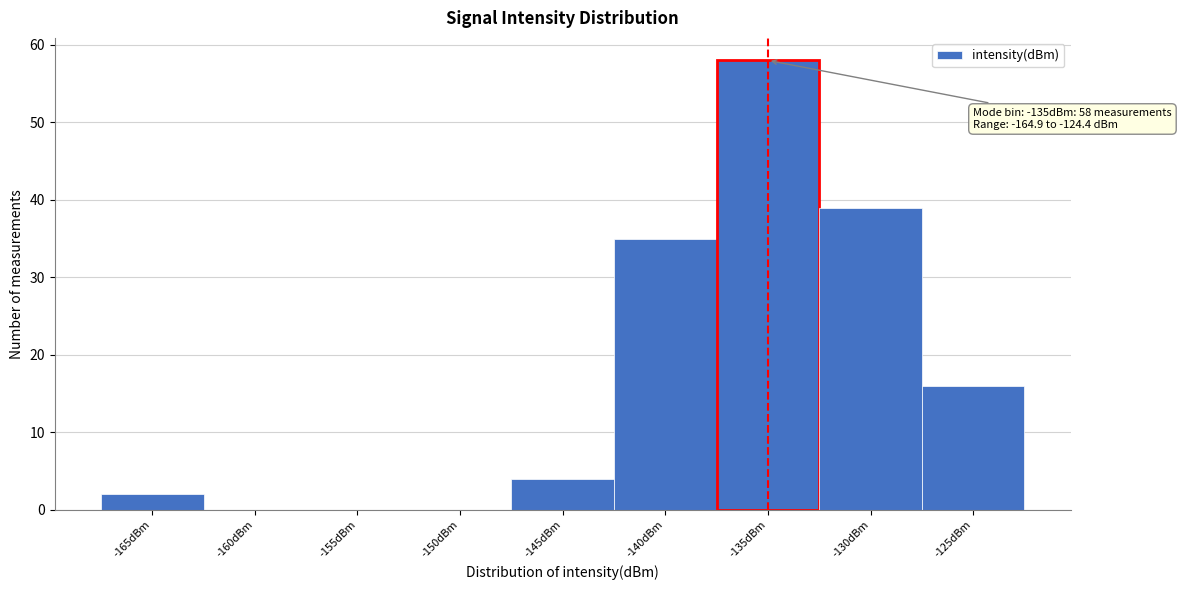

Reading left to right, transcribe all the data shown in this chart.

-165dBm=2	-160dBm=0	-155dBm=0	-150dBm=0	-145dBm=4	-140dBm=35	-135dBm=58	-130dBm=39	-125dBm=16